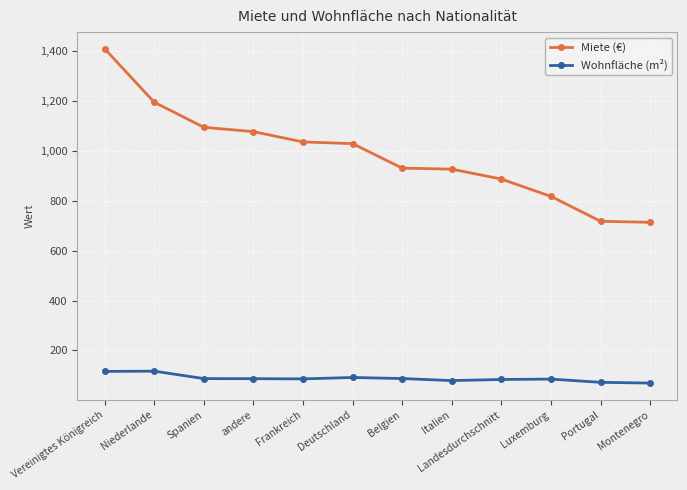

List the series in order of their overall mean, lowest first.

Wohnfläche (m²), Miete (€)